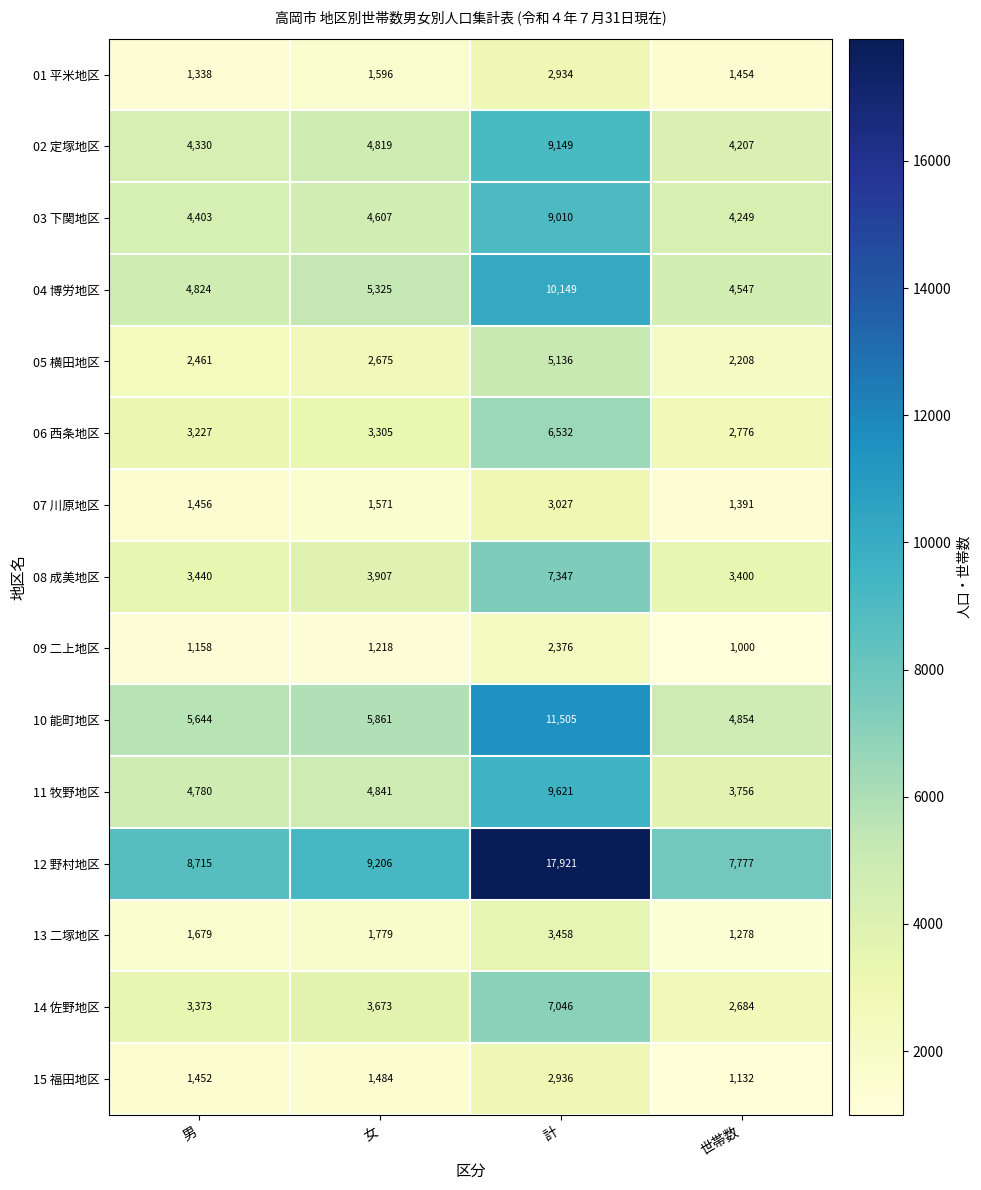

True or false: 08 成美地区 has a value of 7347 at 計.

True